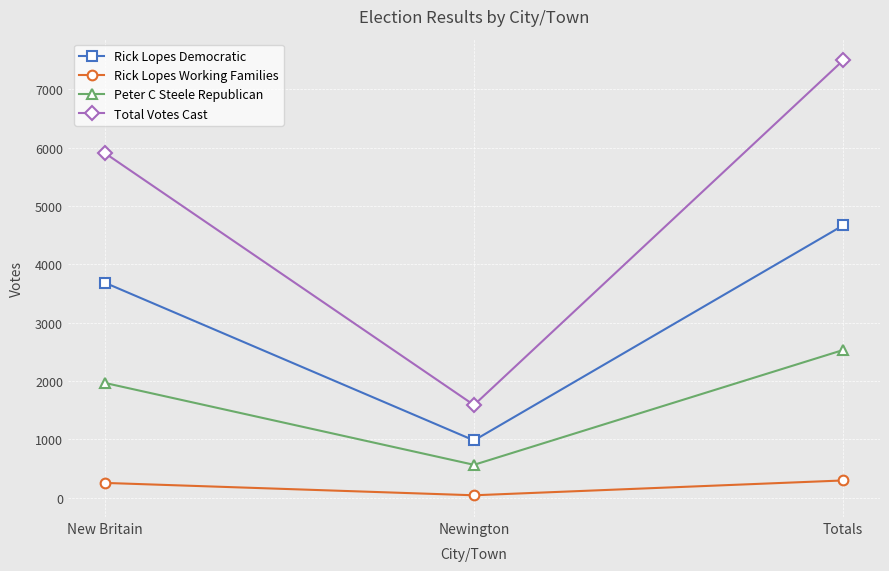

What is the difference between the second highest and minimum values in the Rick Lopes Democratic series?

2702